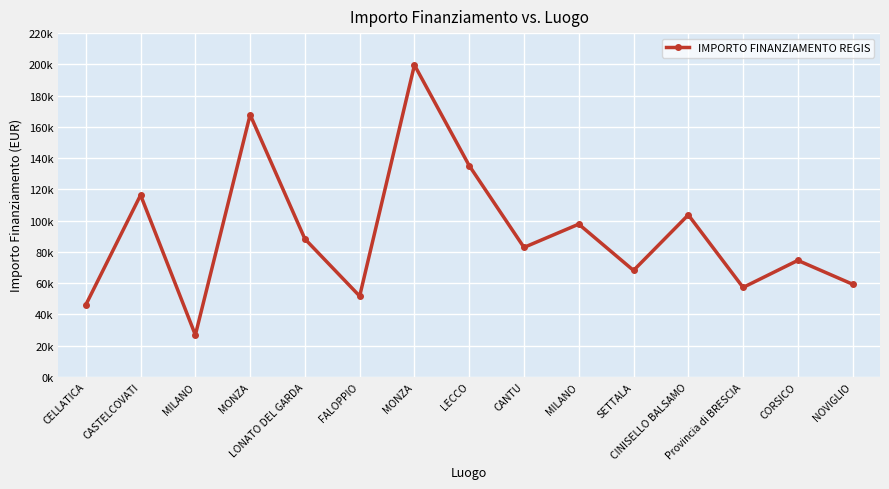

Is this an area chart (filled region under the line)?

No